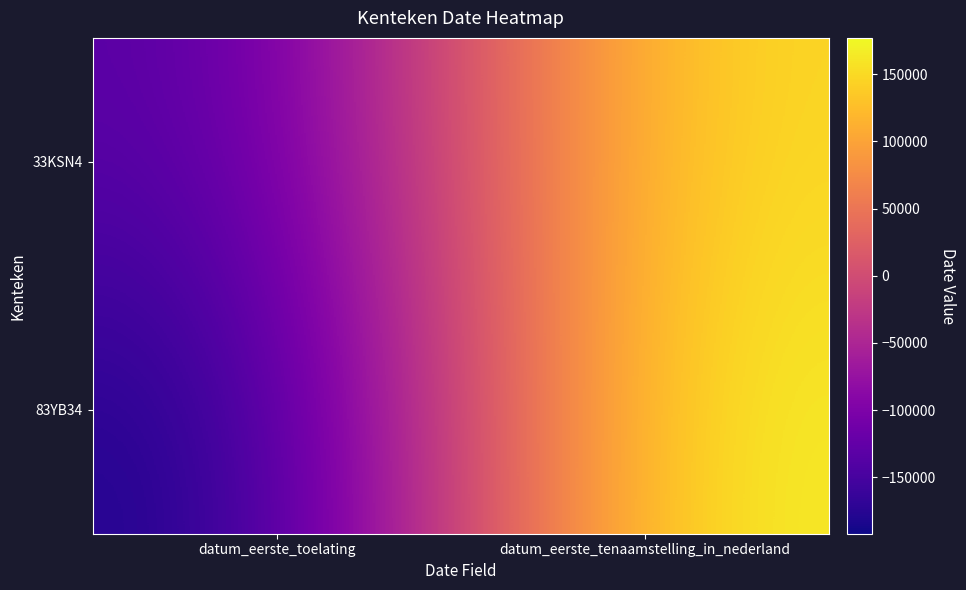

How many categories are shown in the chart?

2